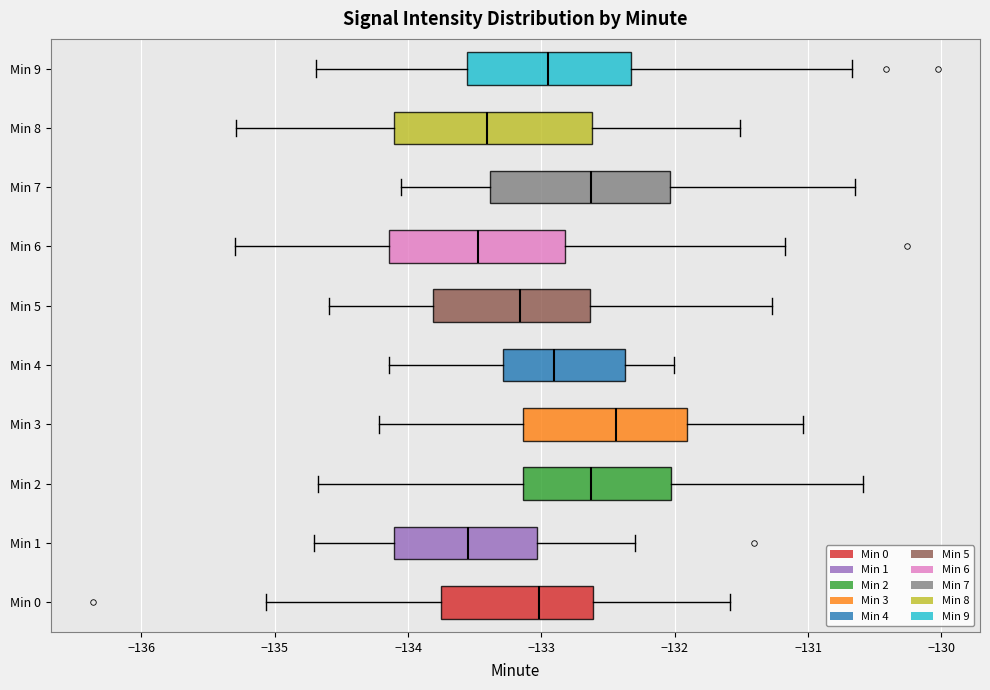

Which box is the widest, from its left edge to its right edge?

Min 8